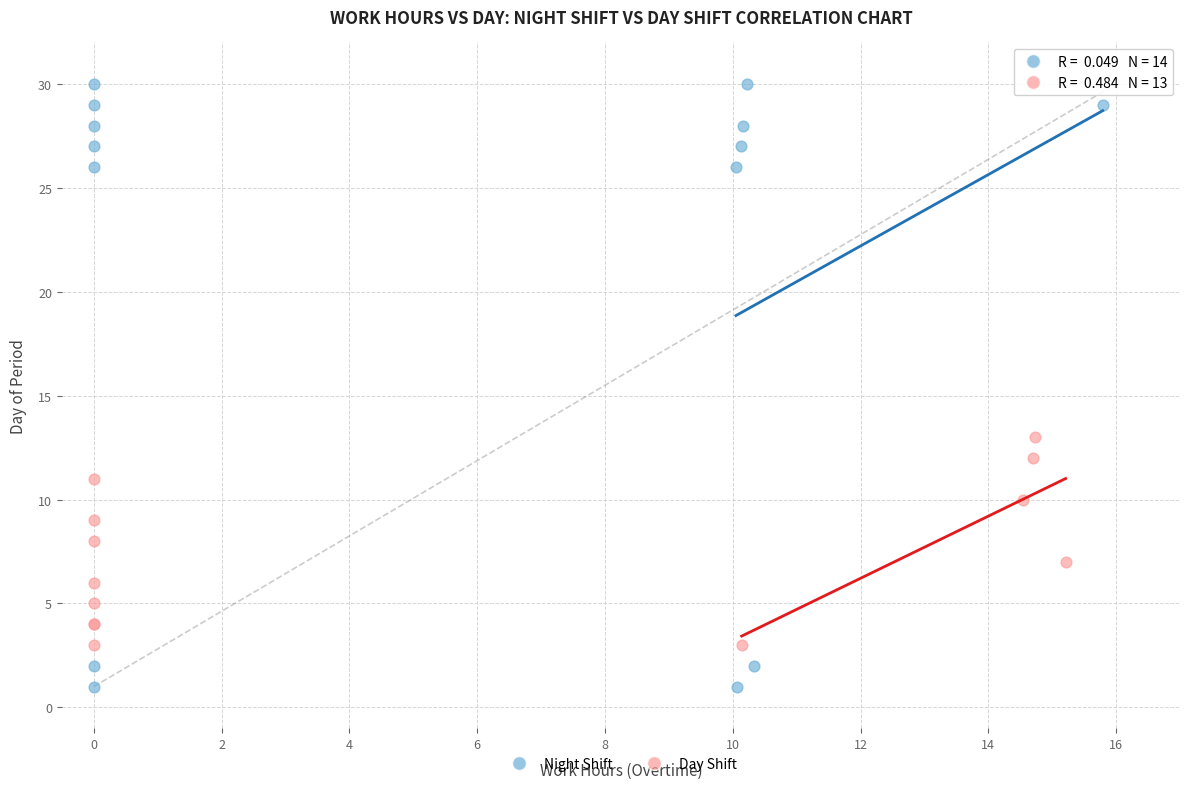

Which series reaches the maximum Y coordinate?

Night Shift